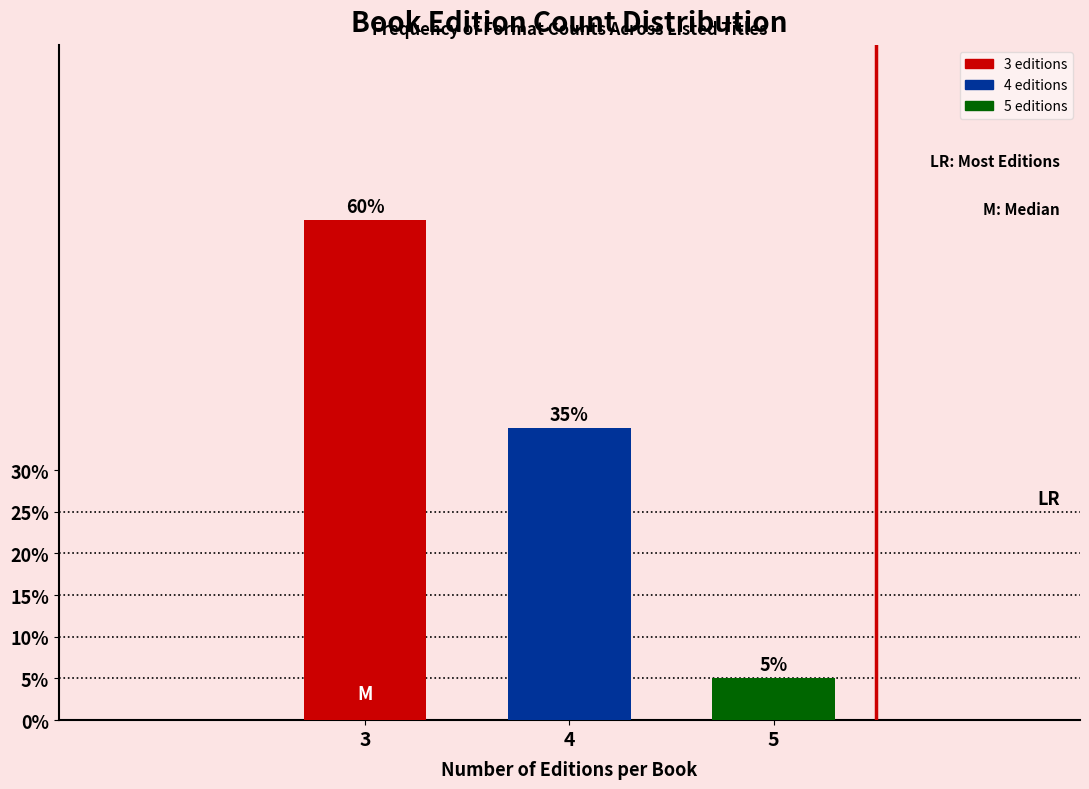

Reading left to right, what are all the values shown in this chart?

3=60	4=35	5=5